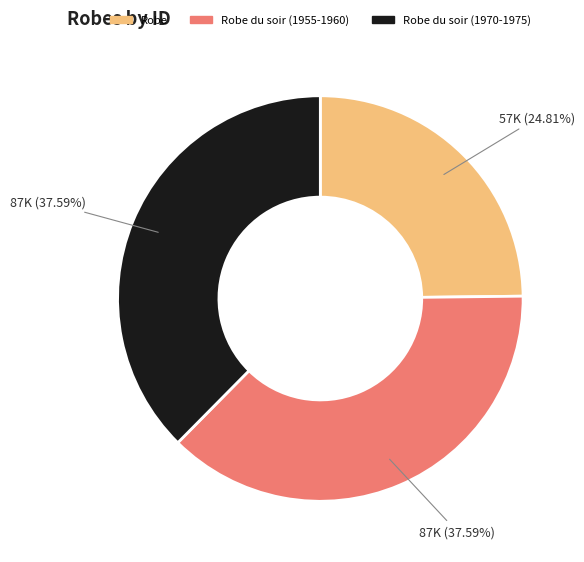

Approximately how many times larger is the value at Robe du soir (1955-1960) compared to Robe du soir (1970-1975)?

1.0